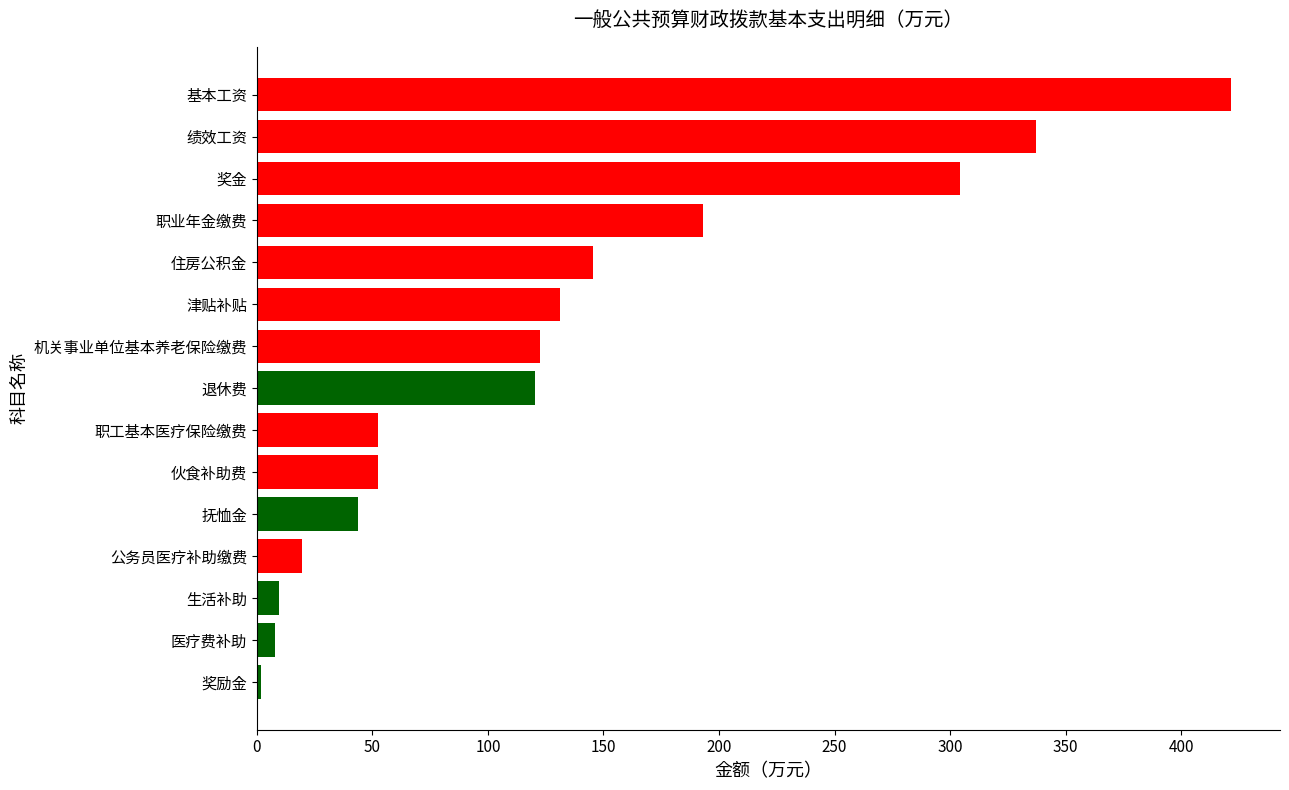

What is the greatest value displayed?

421.6